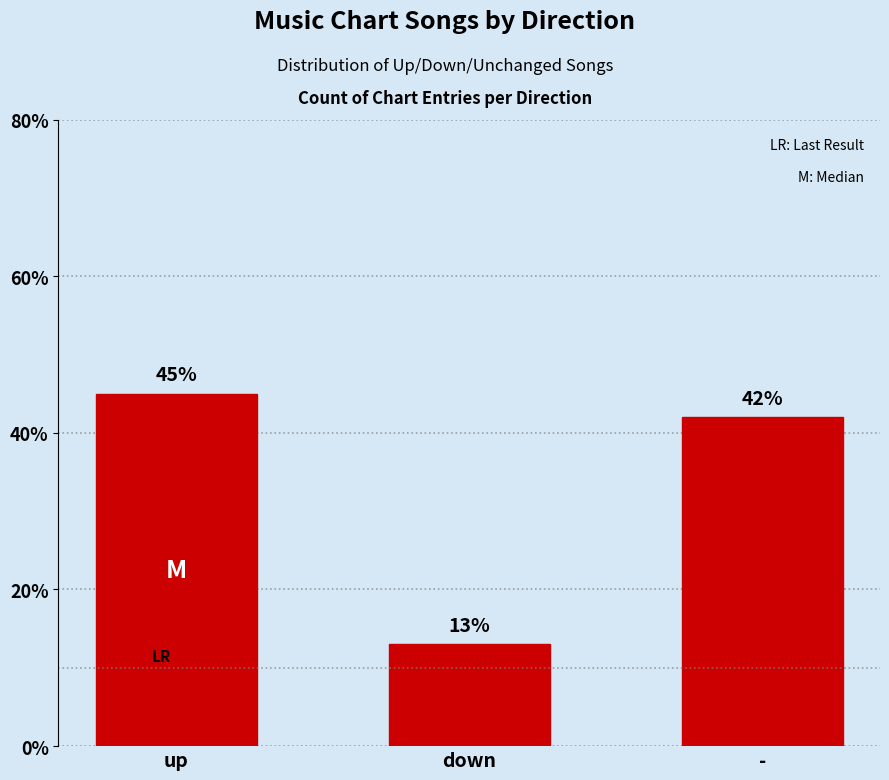

What is the value of the 3rd bar from the left?

42